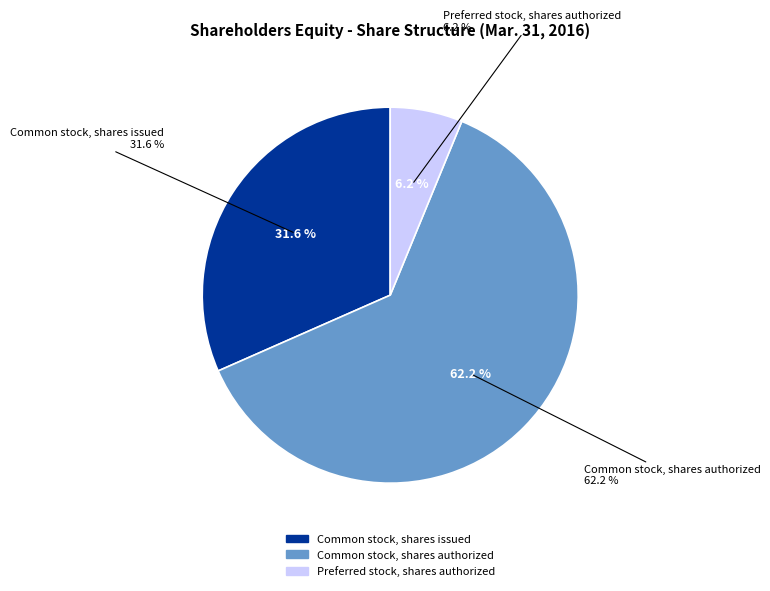

Which category has the biggest portion of the pie?

Common stock, shares authorized